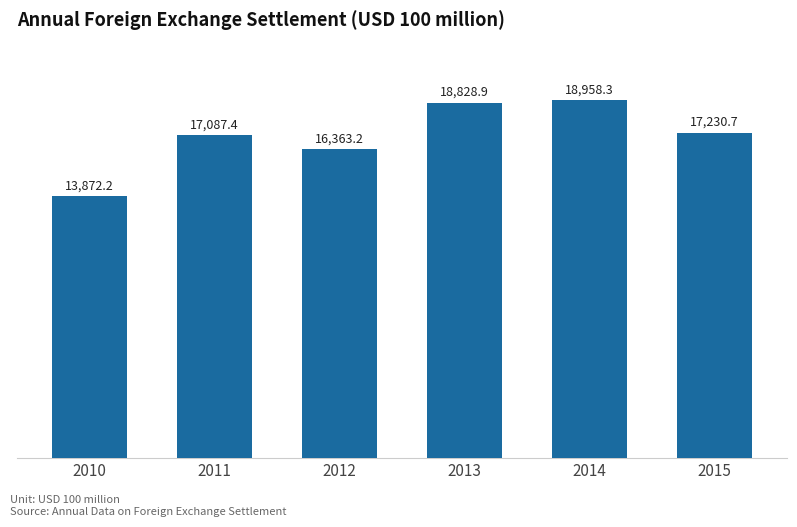

What is the change in value from 2014 to 2015?

-1727.6